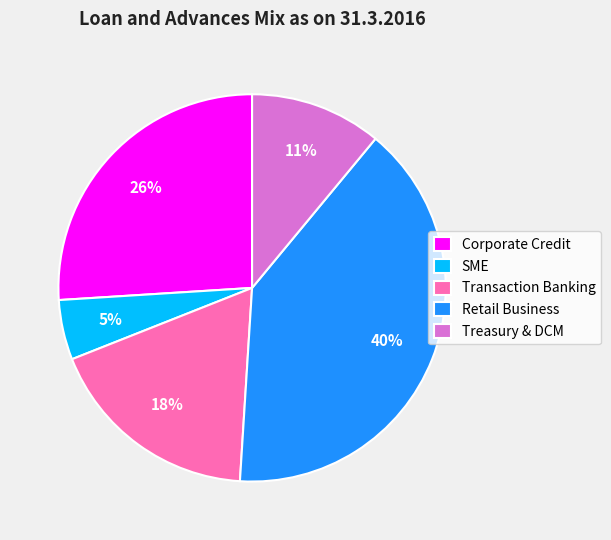

Rank the categories by value from highest to lowest.

Retail Business, Corporate Credit, Transaction Banking, Treasury & DCM, SME